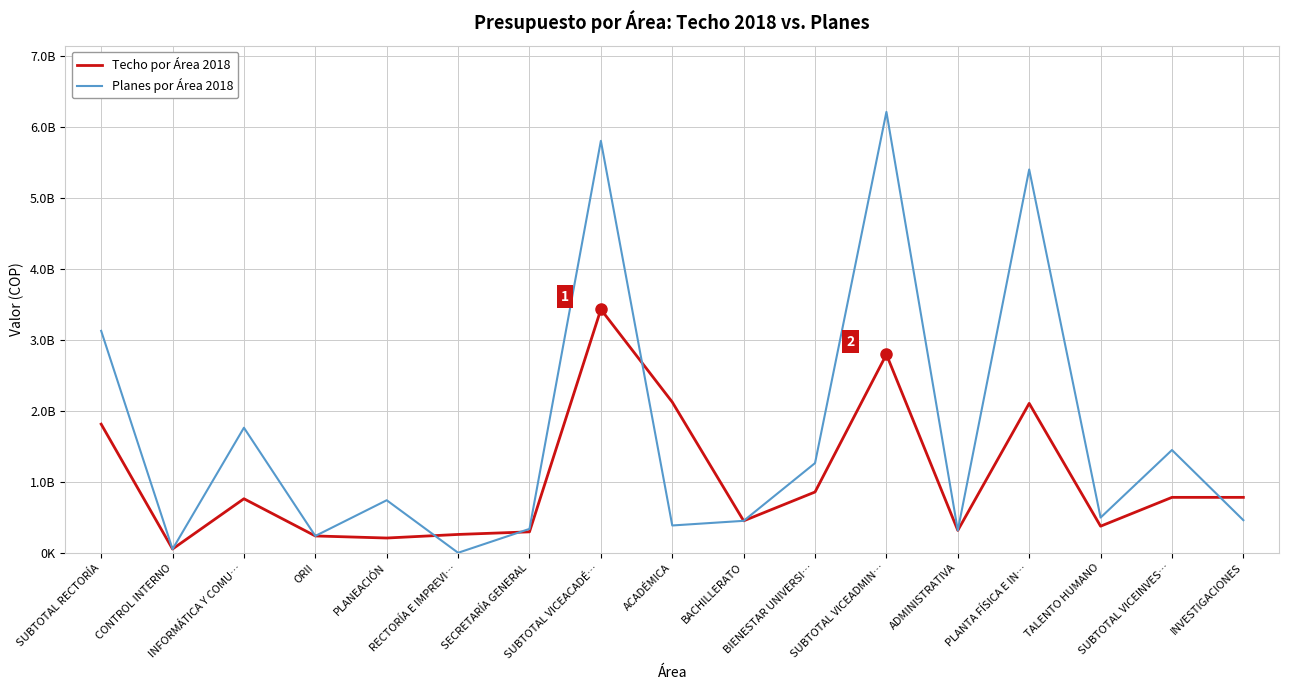

Where is the first local minimum for Planes por Área 2018?

CONTROL INTERNO